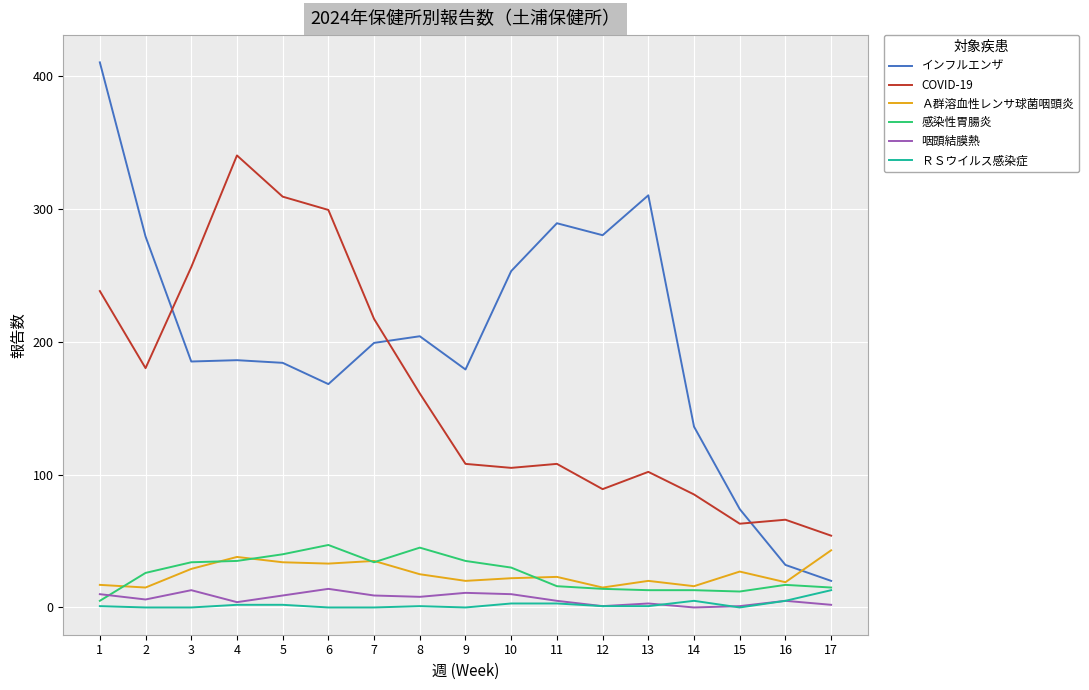

What is the greatest value displayed?

410